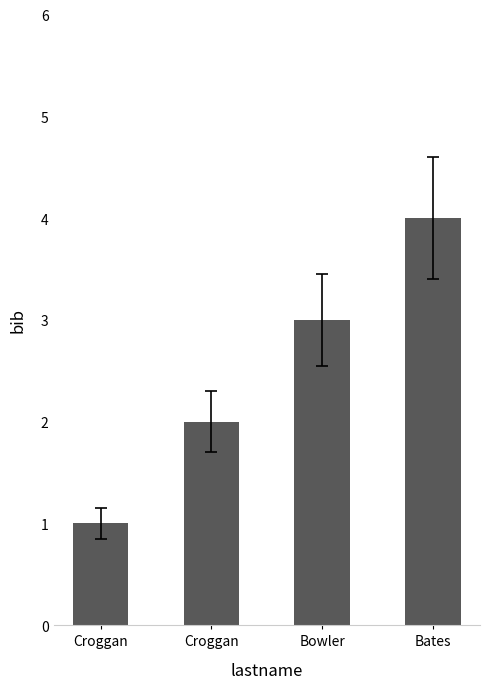

Is it true that the value at Bates is 4?

True